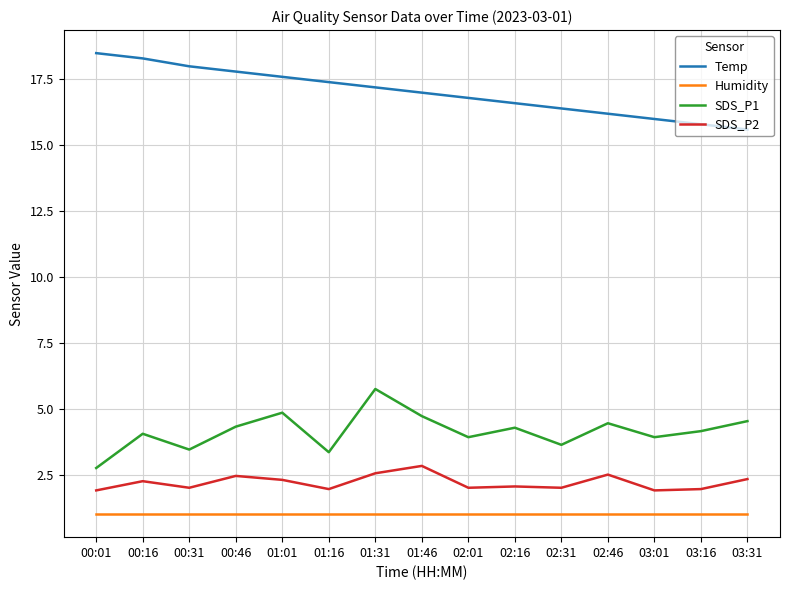

What are all the series names shown in the legend?

Temp, Humidity, SDS_P1, SDS_P2